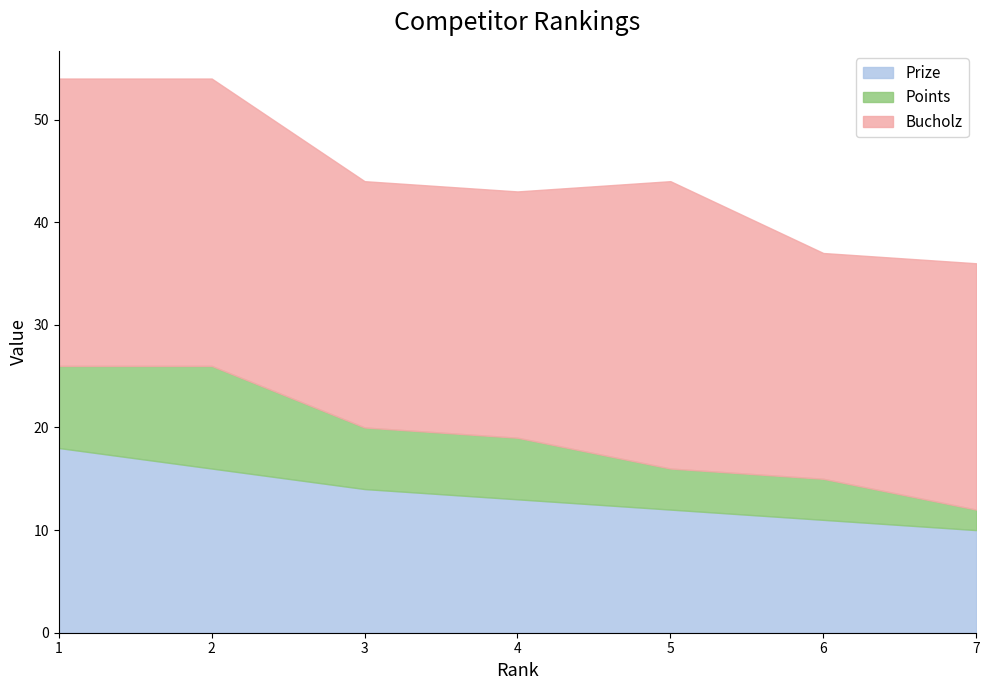

True or false: Bucholz and Points intersect in this chart.

False